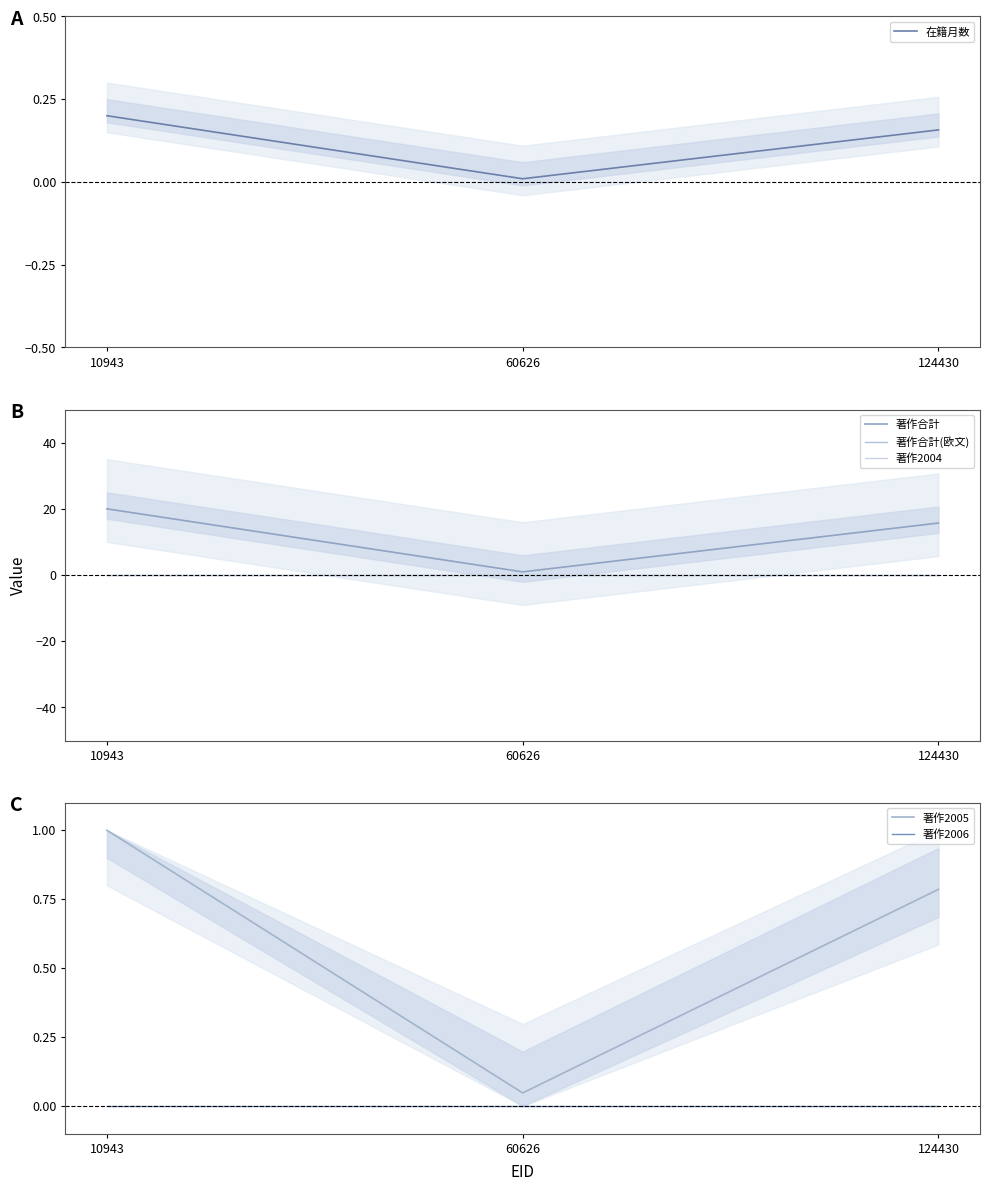

Rank the series by their maximum value, from lowest to highest.

著作合計(欧文), 著作2004, 著作2006, 在籍月数, 著作2005, 著作合計